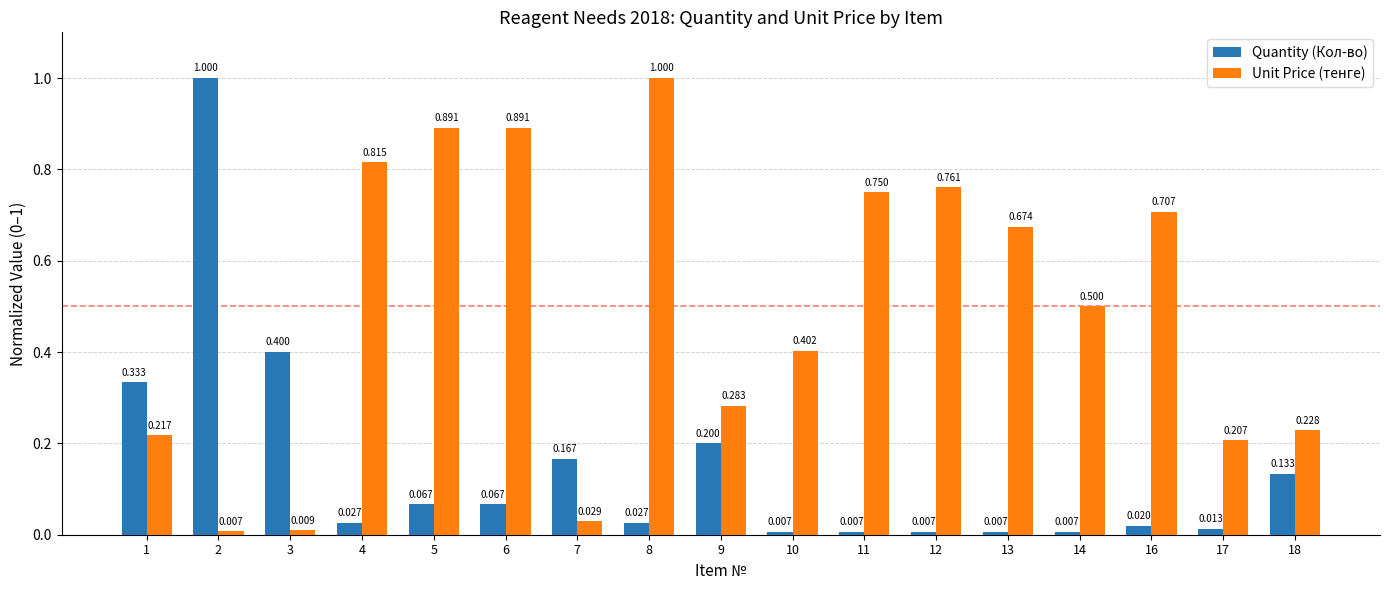

What are all the series names shown in the legend?

Quantity (Кол-во), Unit Price (тенге)